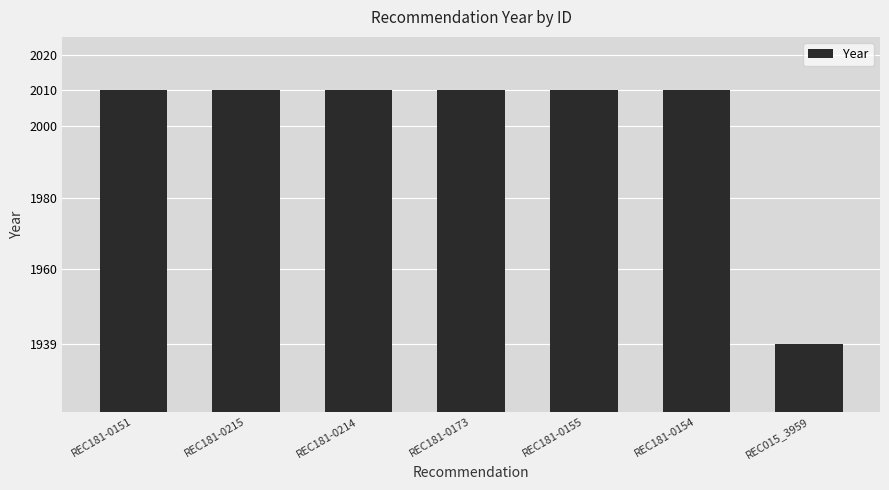

Reading left to right, transcribe all the data shown in this chart.

REC181-0151=2010	REC181-0215=2010	REC181-0214=2010	REC181-0173=2010	REC181-0155=2010	REC181-0154=2010	REC015_3959=1939